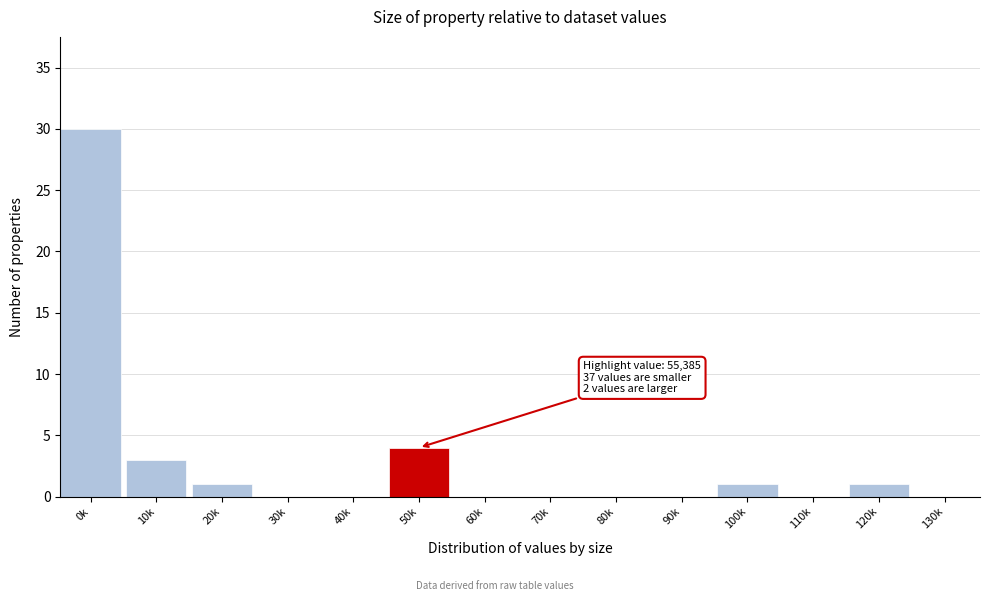

Reading left to right, transcribe all the data shown in this chart.

0k=30	10k=3	20k=1	30k=0	40k=0	50k=4	60k=0	70k=0	80k=0	90k=0	100k=1	110k=0	120k=1	130k=0